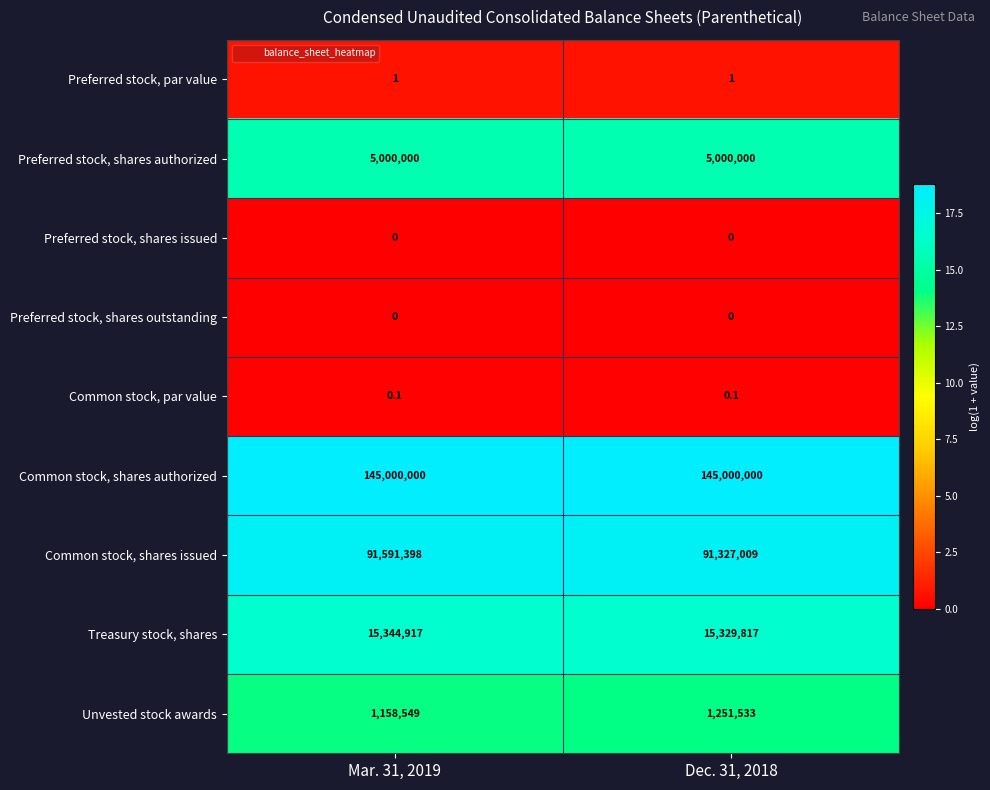

What is the sum of all Unvested stock awards values?

2410082.0